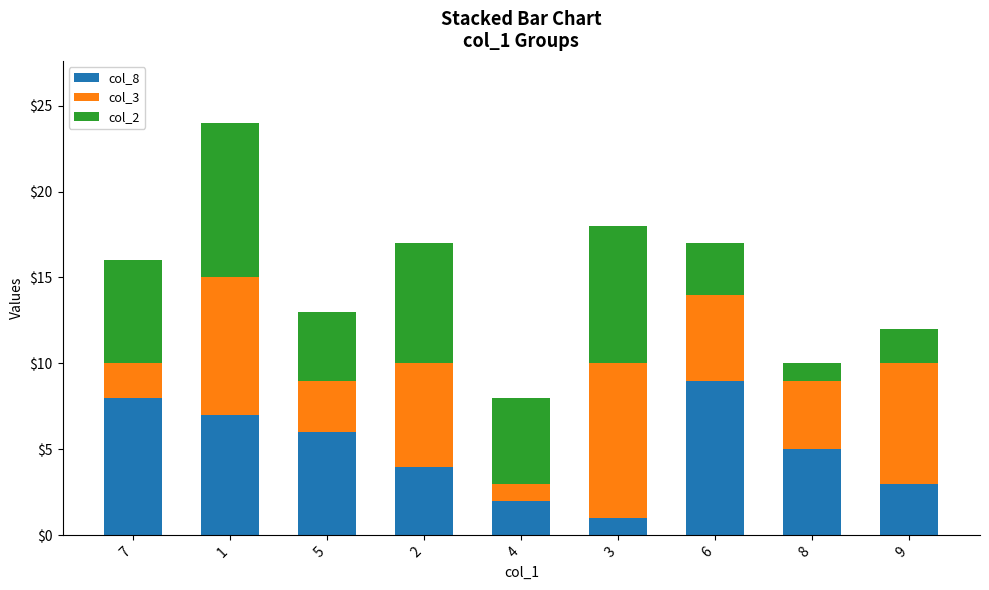

At which label is col_8 closest to 5?

8